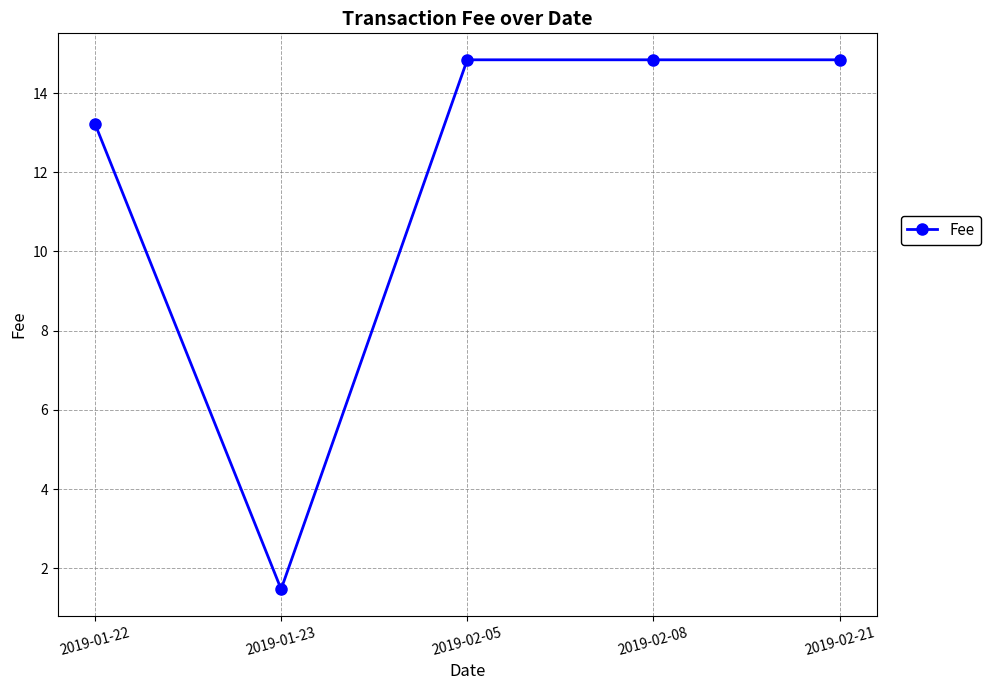

Where does the data first go above 14?

2019-02-05